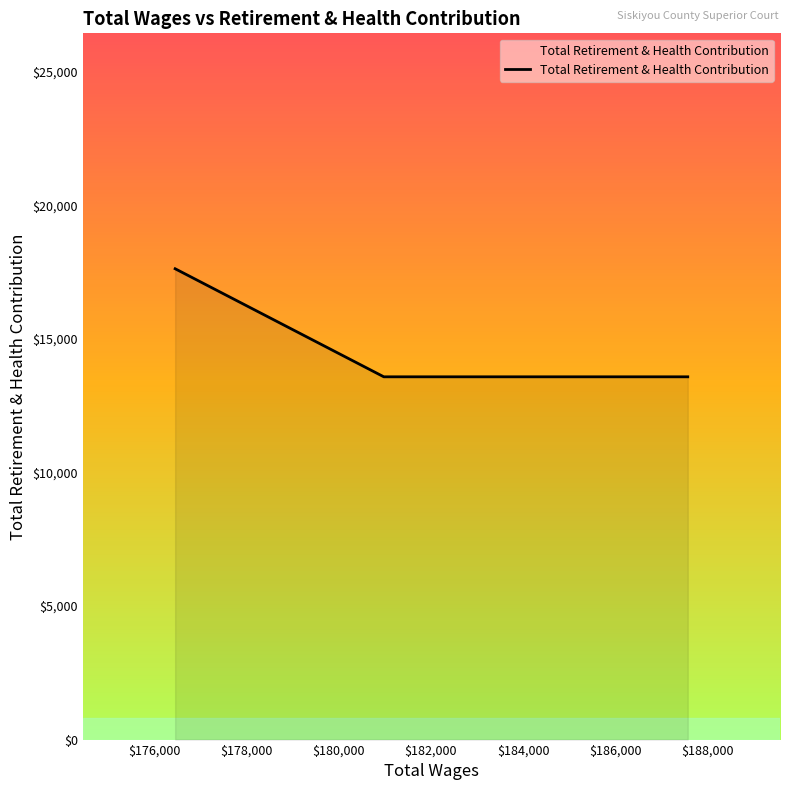

What is the difference between the maximum and minimum values?

4044